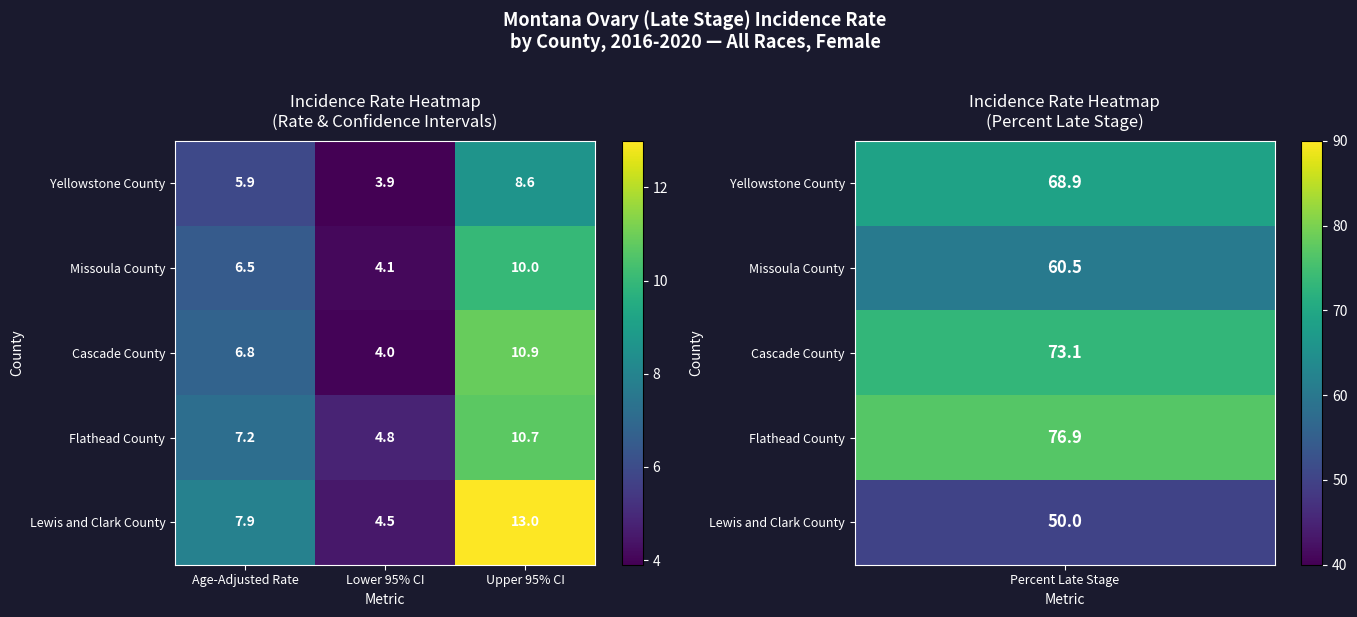

Read the Flathead County value at Lower 95% CI.

4.8